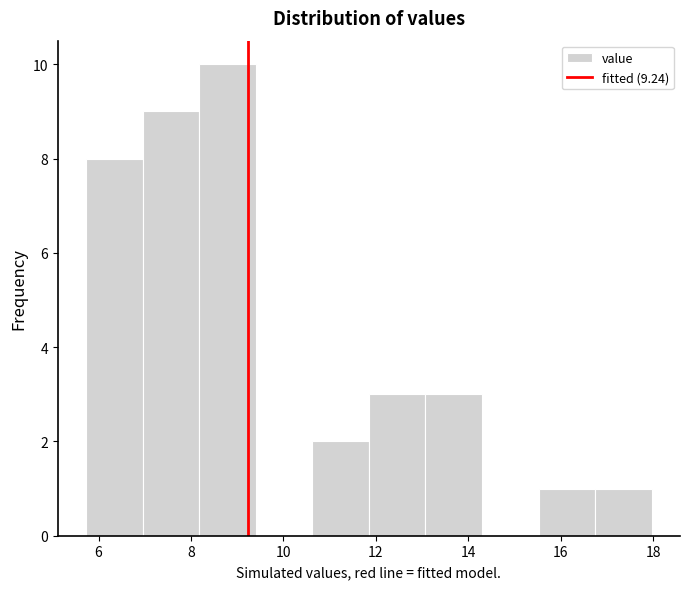

Reading left to right, list every bar in this chart as the range it spans on the x-axis followed by its height. Neither the bar edges nor the heights are printed on the chart, so give them approximately, as read against the axes.

5.8 to 7.0: 8
7.0 to 8.2: 9
8.2 to 9.4: 10
9.4 to 10.6: 0
10.6 to 11.8: 2
11.8 to 13.0: 3
13.0 to 14.2: 3
14.2 to 15.6: 0
15.6 to 16.8: 1
16.8 to 18.0: 1